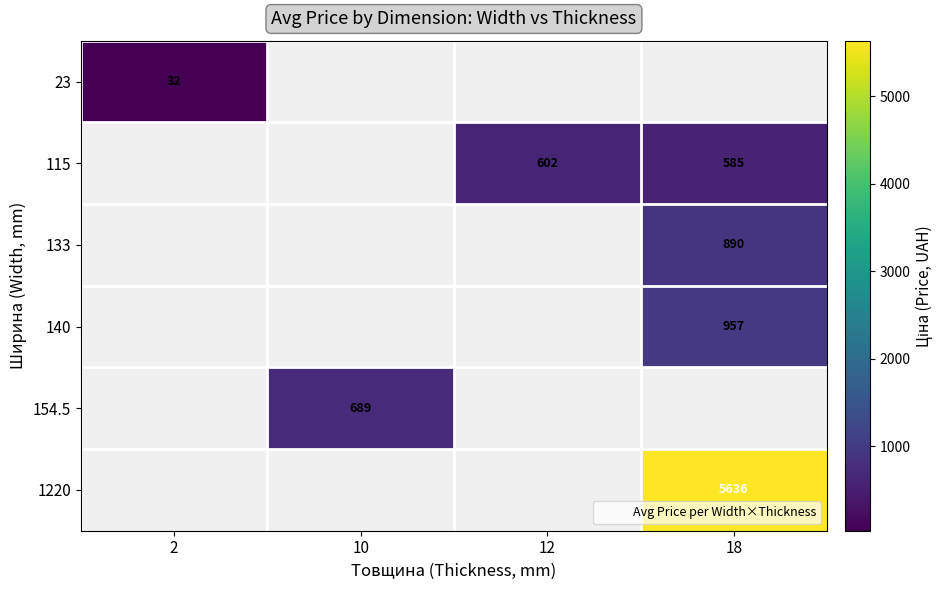

Which category has the highest value across all series?

18